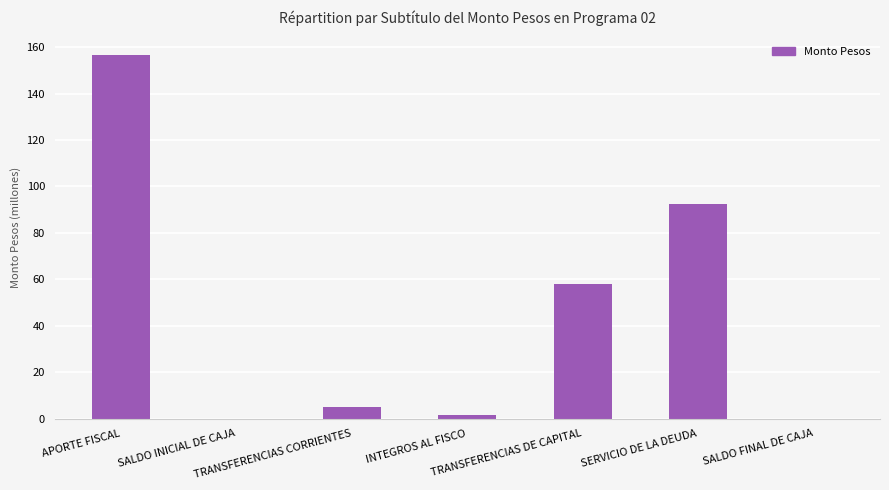

What is the label of the 5th bar from the left?

TRANSFERENCIAS DE CAPITAL